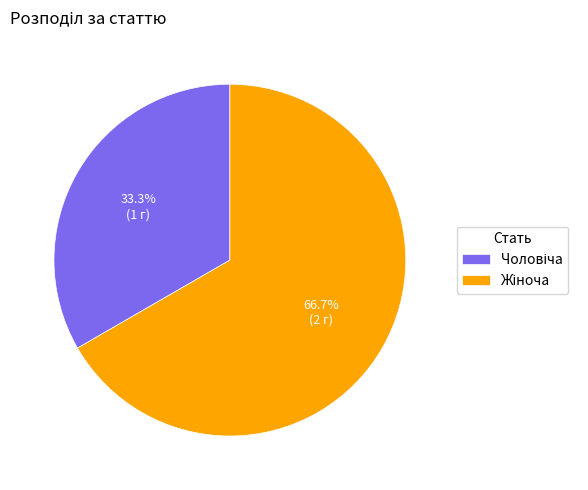

Is there a majority slice in this chart?

Yes